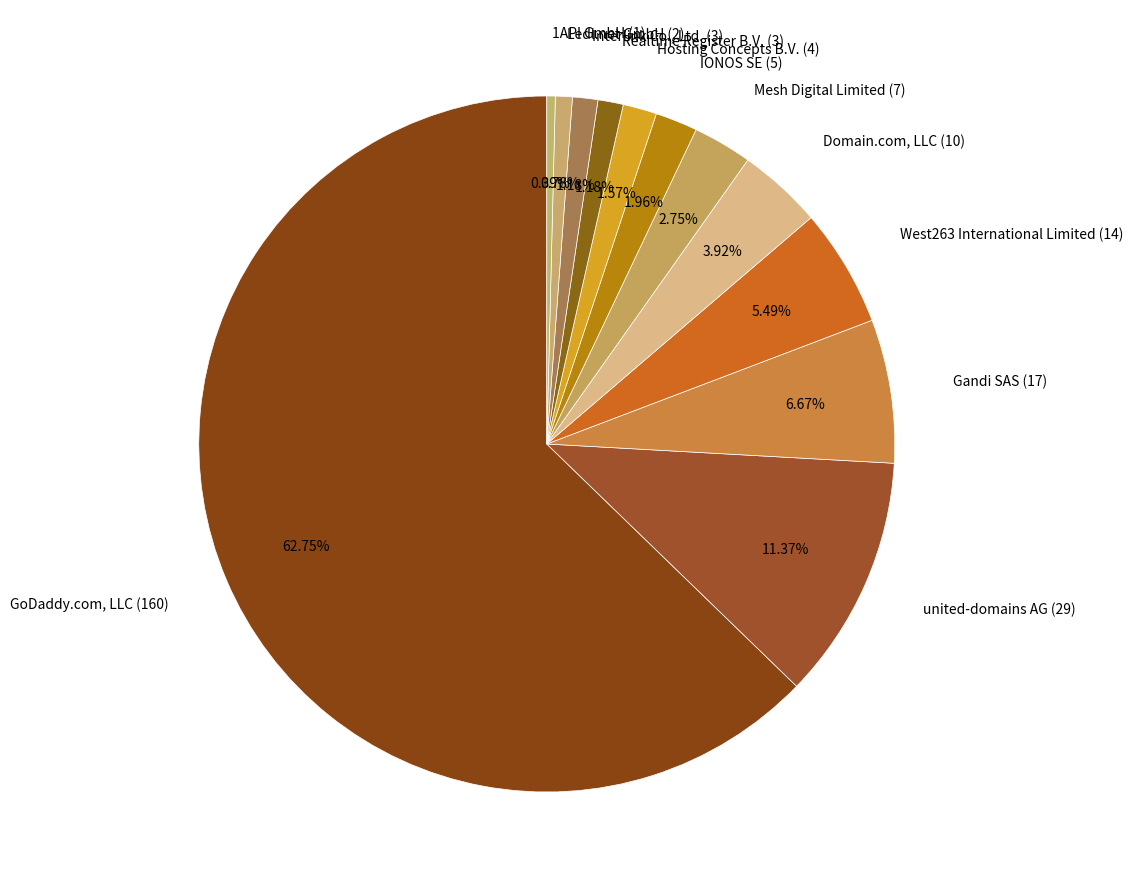

How many slices are in this pie chart?

12